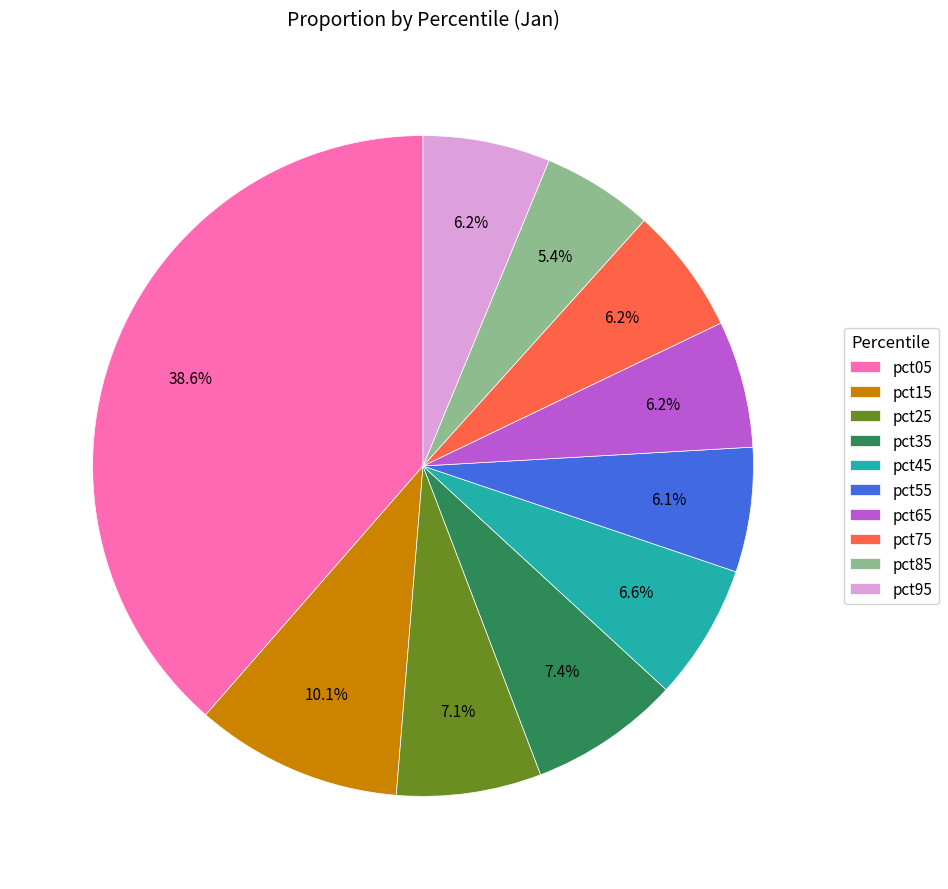

How many segments does this pie chart have?

10